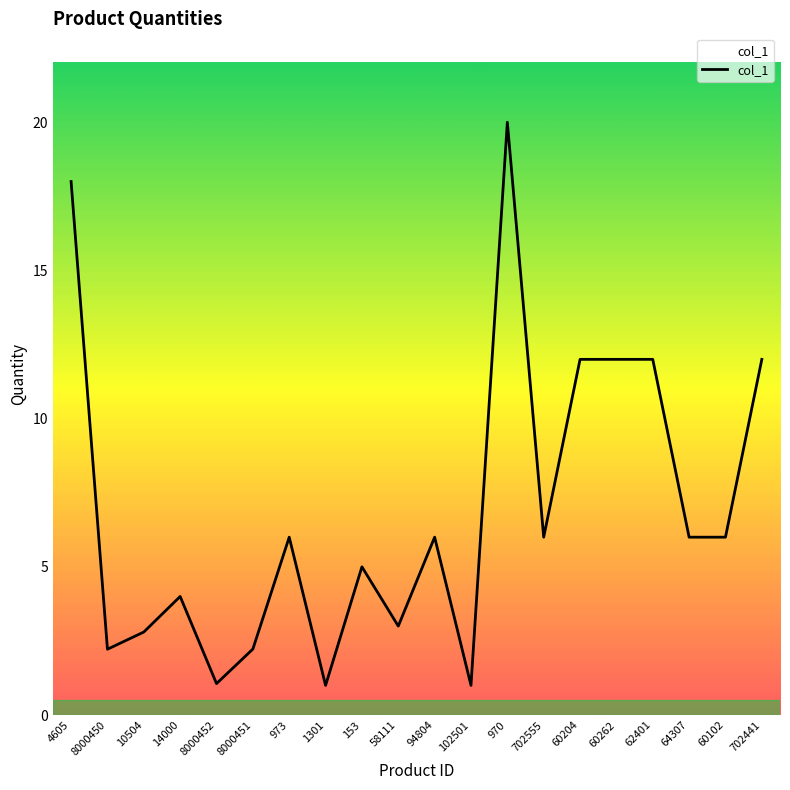

What is the difference between the maximum and minimum values?

19.0